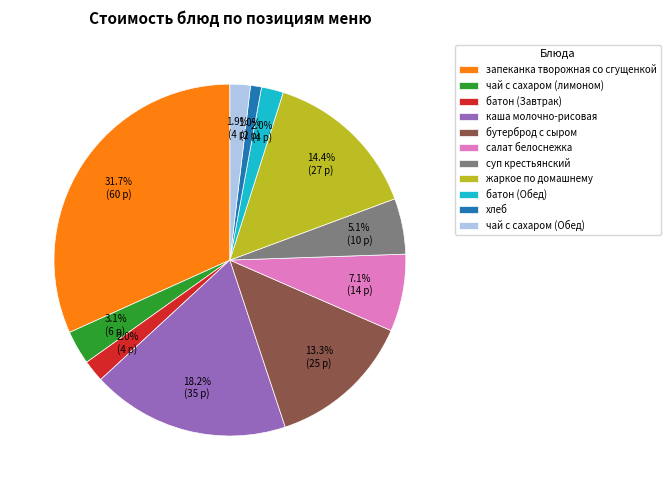

To the nearest percent, what is the combined percentage of хлеб and батон (Обед)?

3%